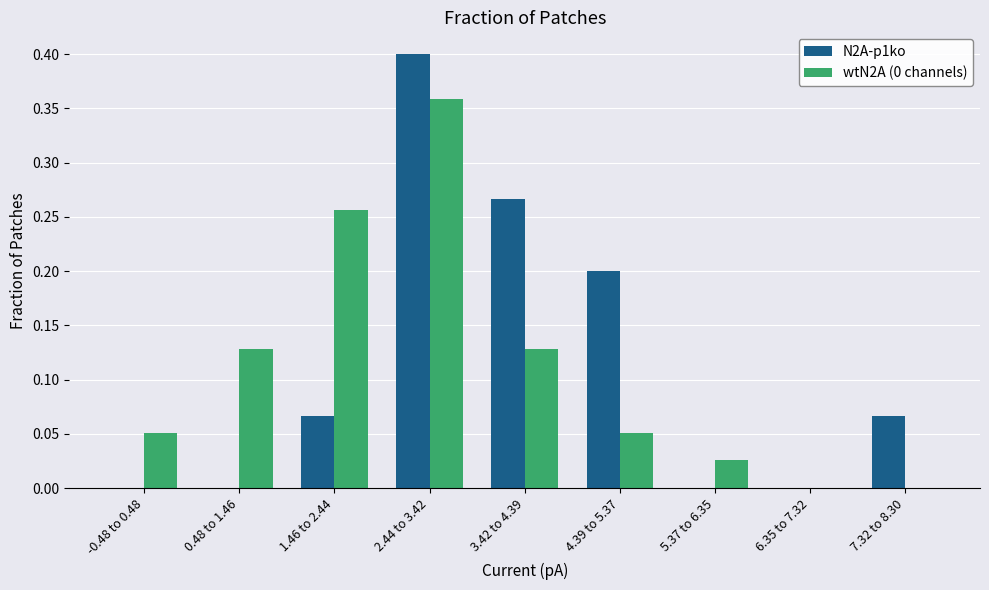

At which category does the chart reach its peak across all series?

2.44 to 3.42